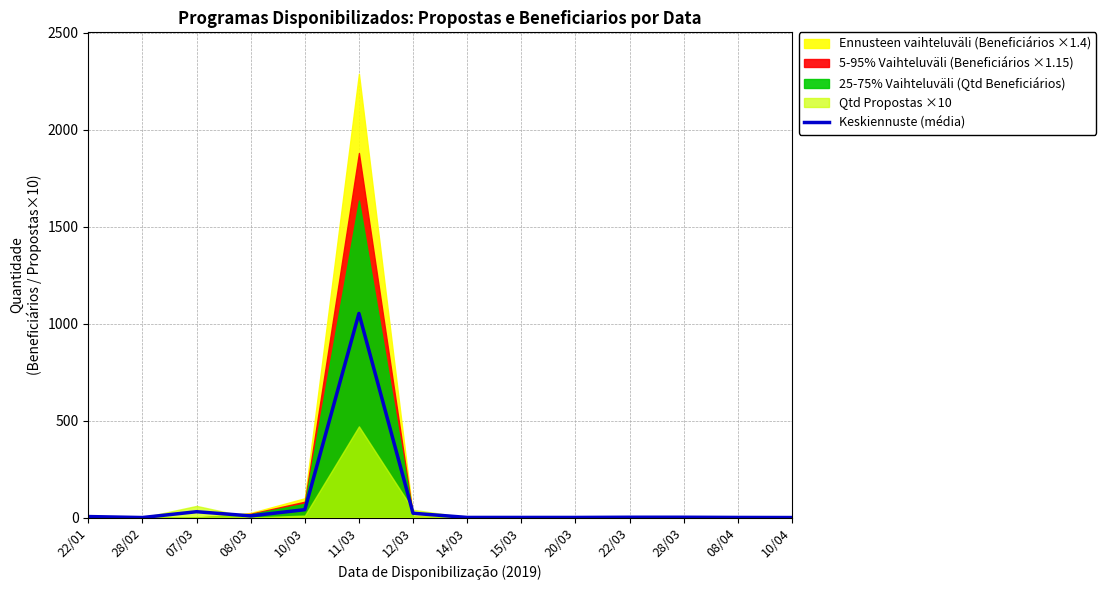

True or false: the data shows 0.0 at 10/04.

True